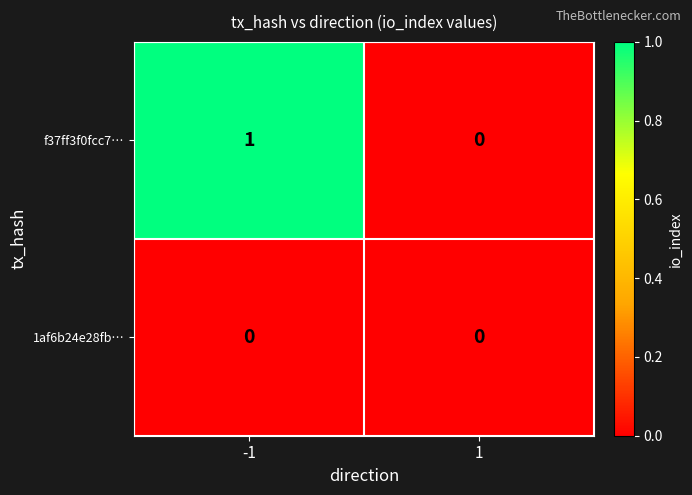

Which series has the largest total across all categories?

f37ff3f0fcc7…